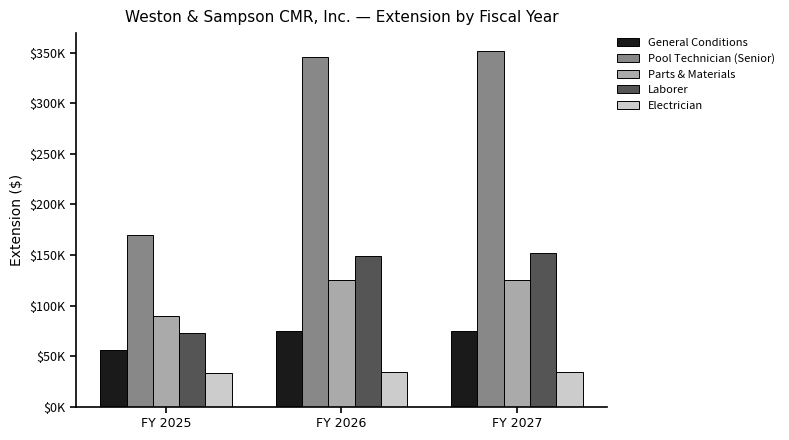

What is the value of the General Conditions bar at the 3rd from the left?

75000